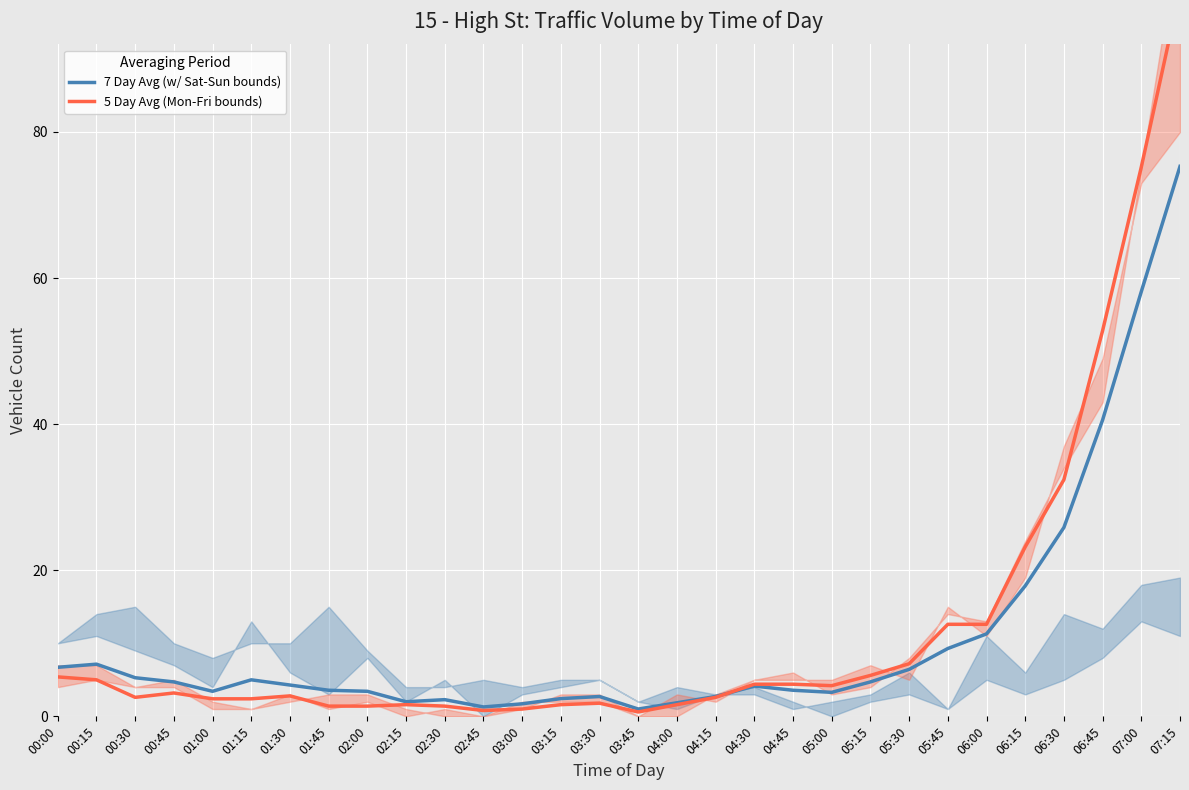

How many data points in 5 Day Avg (Mon-Fri bounds) are less than 3?

15